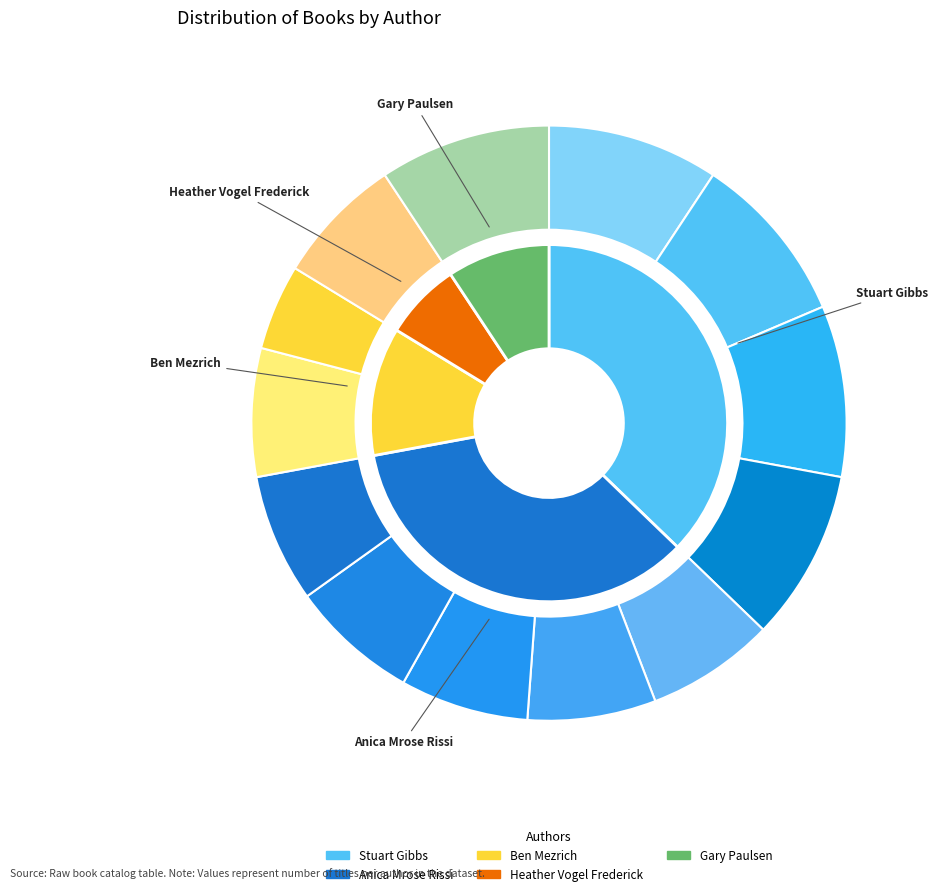

What percentage is the Heather Vogel Frederick (16871264) slice, to the nearest percent?

7%